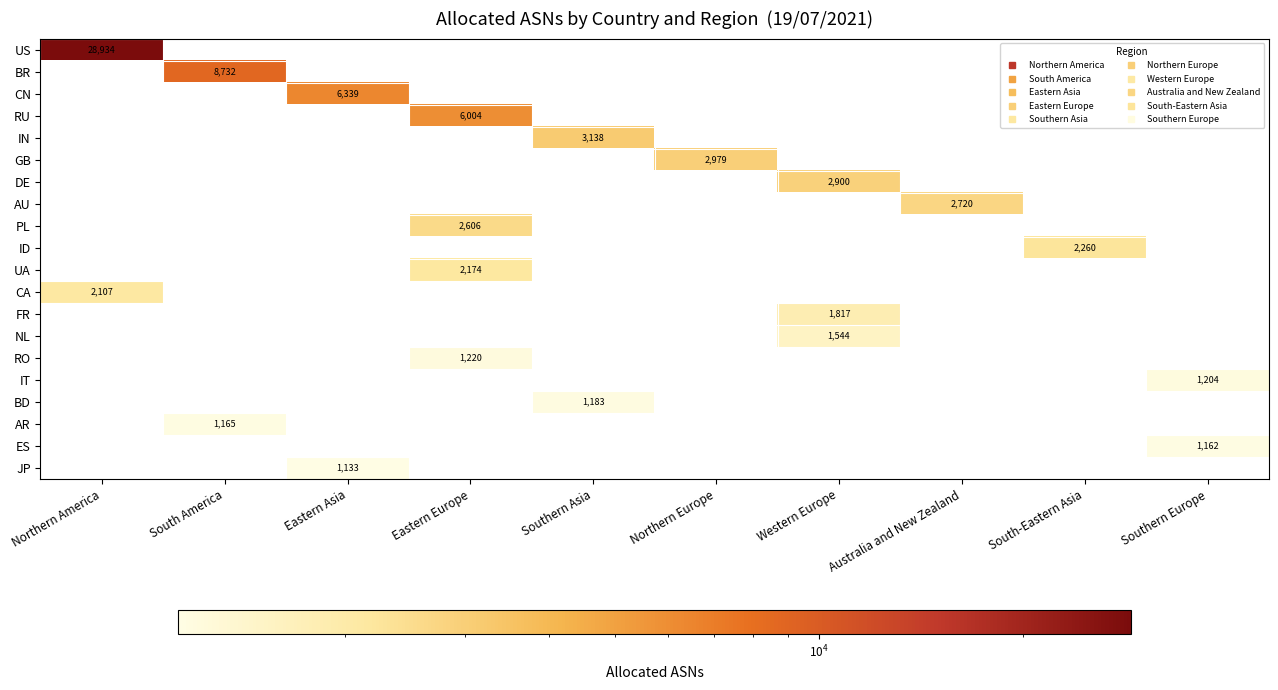

The AR series shows 0 at South-Eastern Asia. True or false?

True